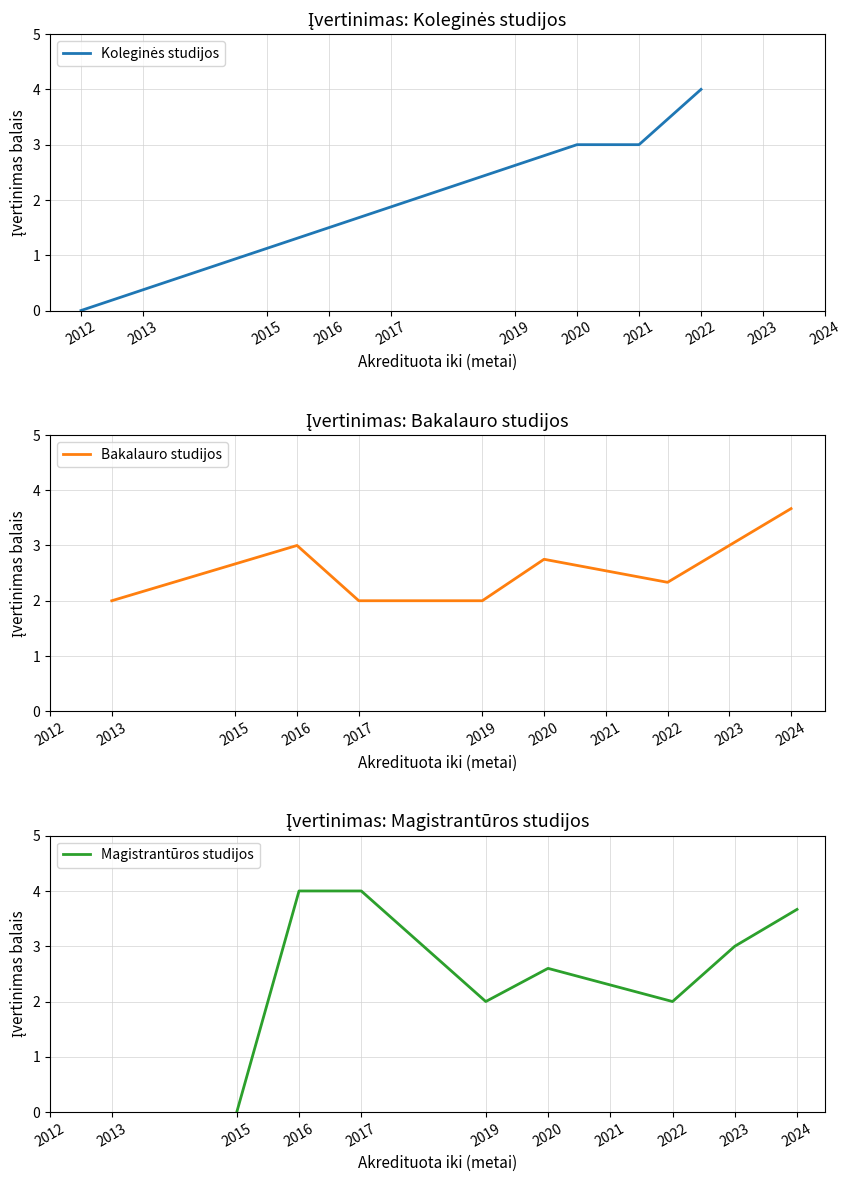

The Bakalauro studijos series shows 2.3 at 2022. True or false?

True